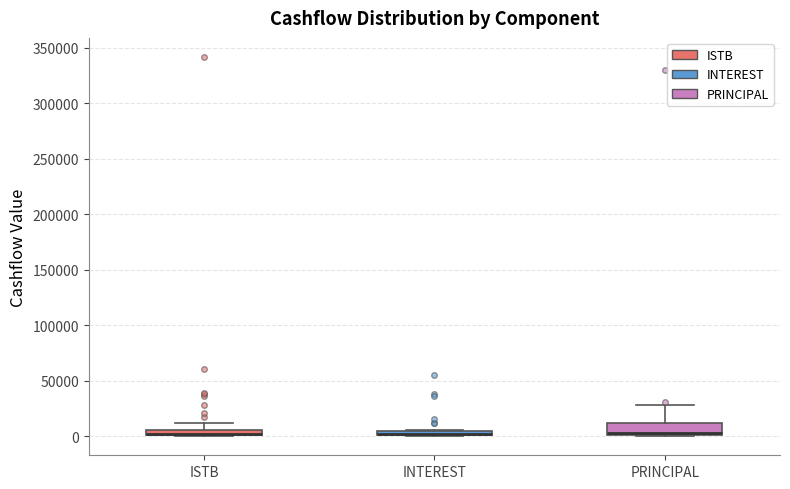

Where is the lower edge of the box for ISTB on the y-axis? The values are not printed on the chart, so give them approximately, as read against the axis.

0